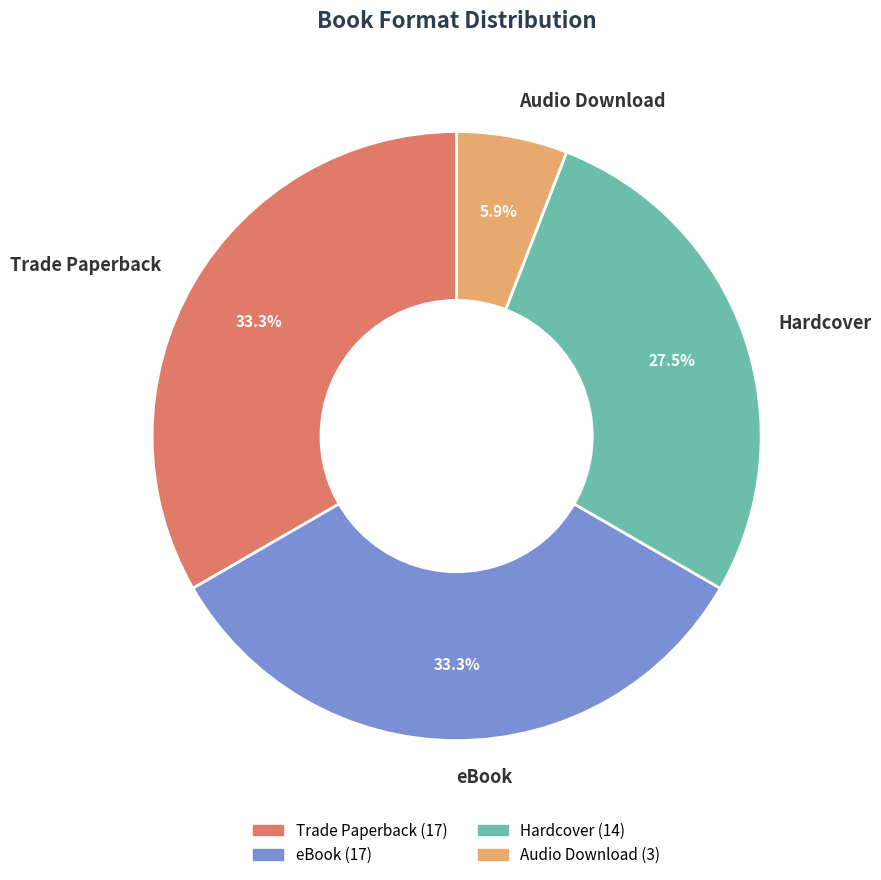

To the nearest percent, what portion does eBook represent?

33%